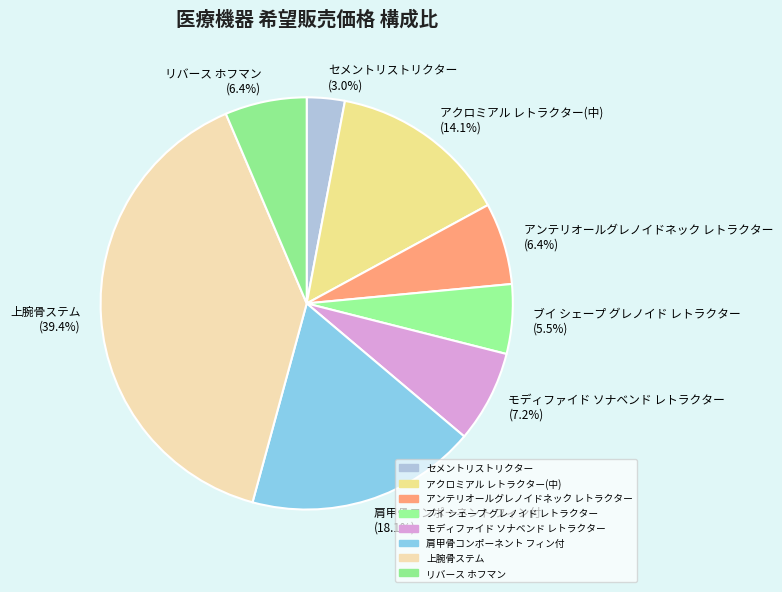

Is it true that 上腕骨ステム is 47% of the pie?

False